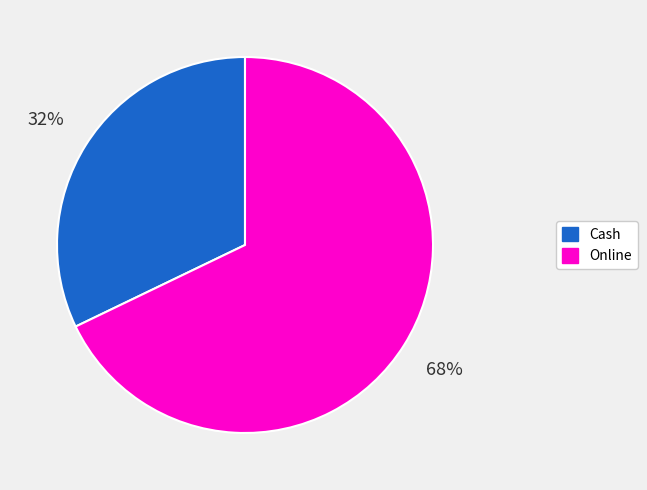

How many slices are in this pie chart?

2